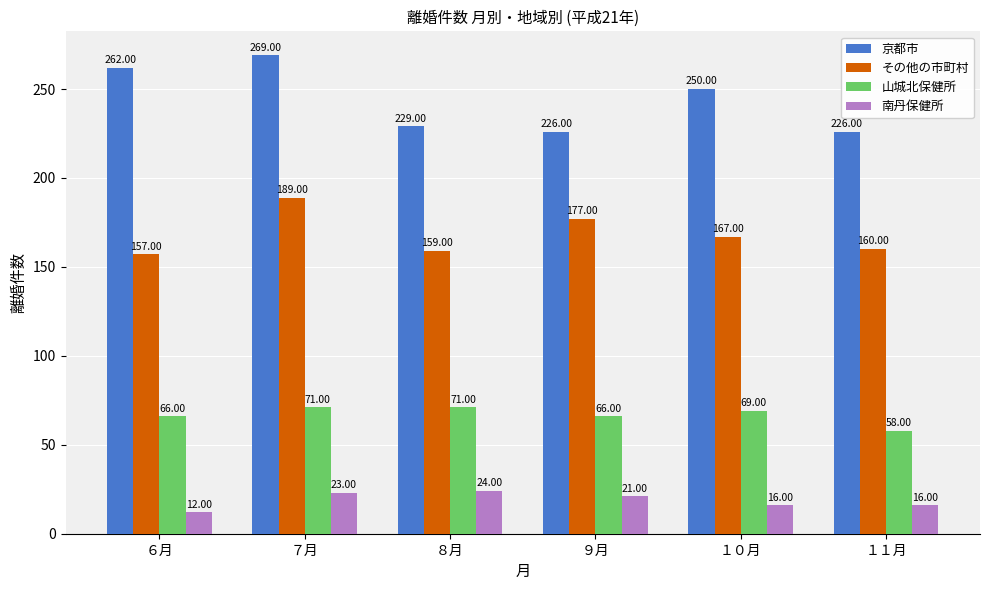

Which series has the largest total across all categories?

京都市